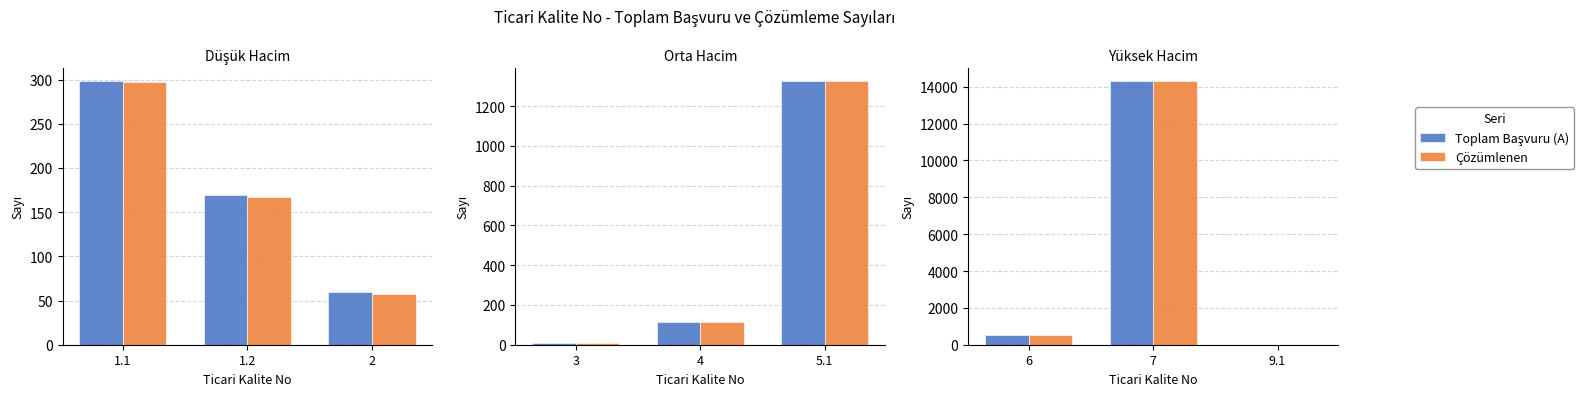

Does the chart contain stacked bars?

No